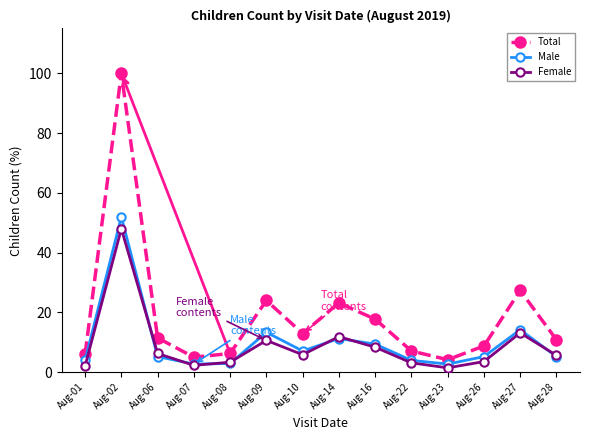

Which series has the widest spread of values?

Total